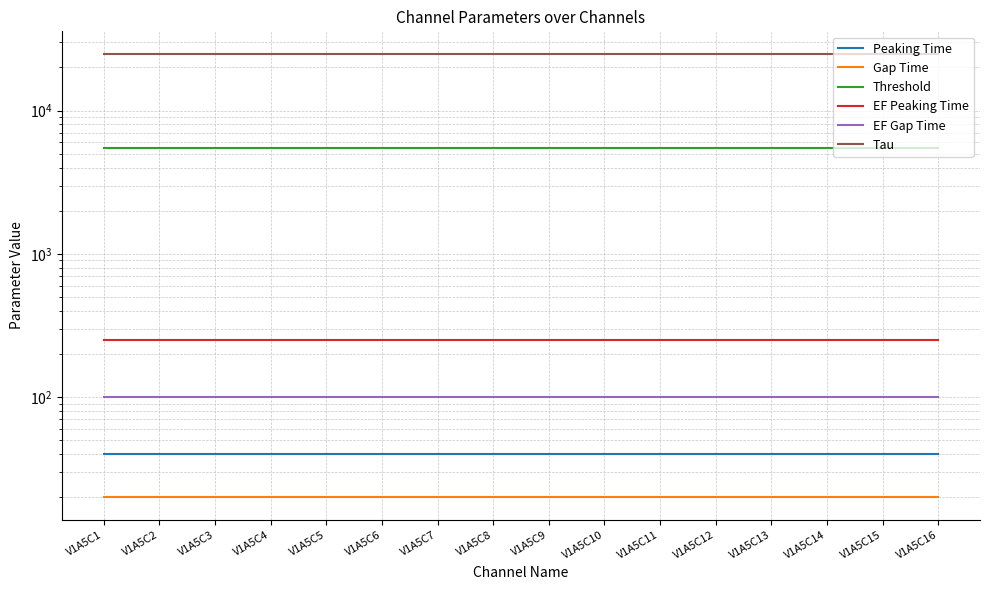

What is the lowest value of the EF Peaking Time series?

250